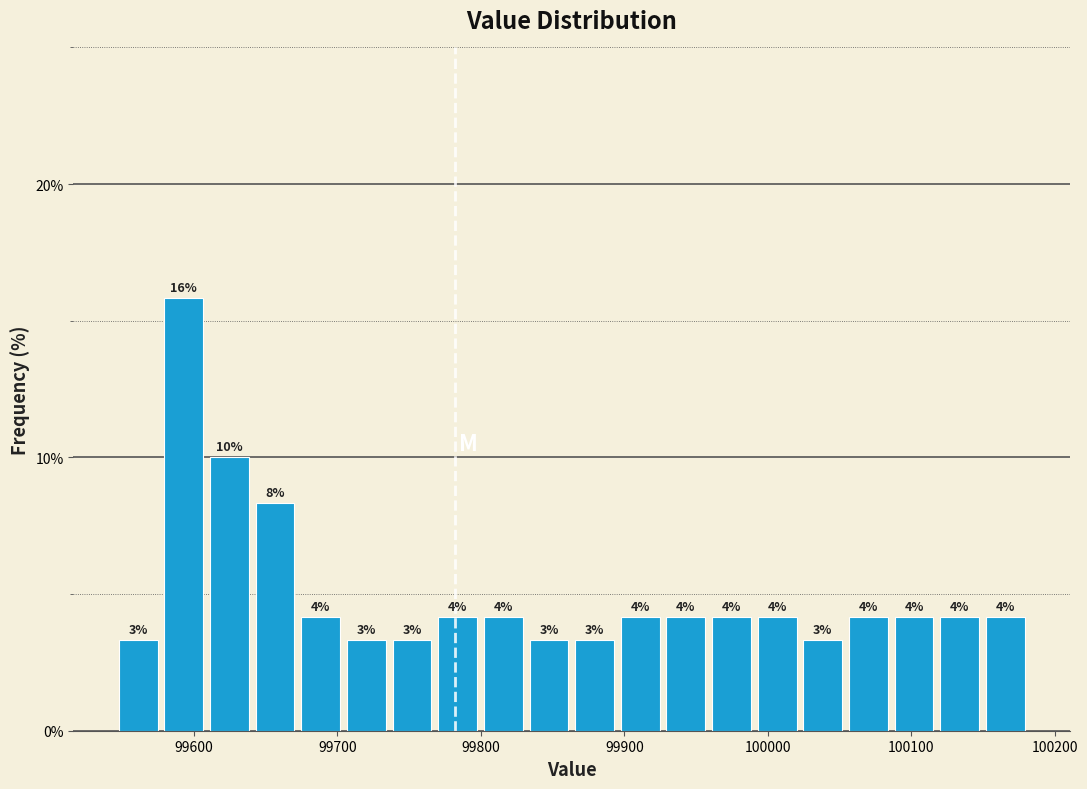

Read against the x-axis, roughly where is the centre of the tallest bar?

99590